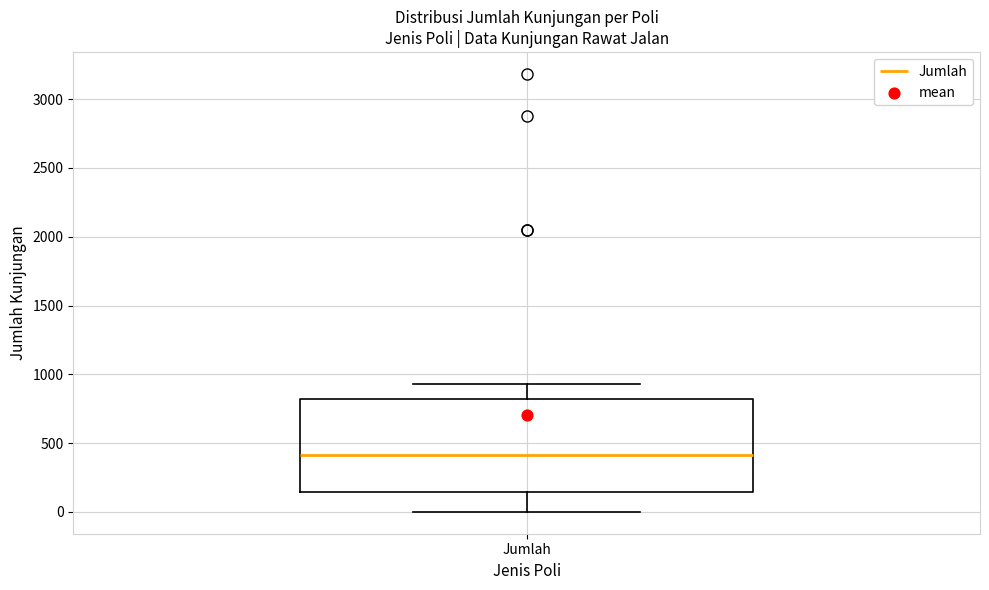

Where does the median line of the box for Jumlah sit on the y-axis? The values are not printed on the chart, so give them approximately, as read against the axis.

400